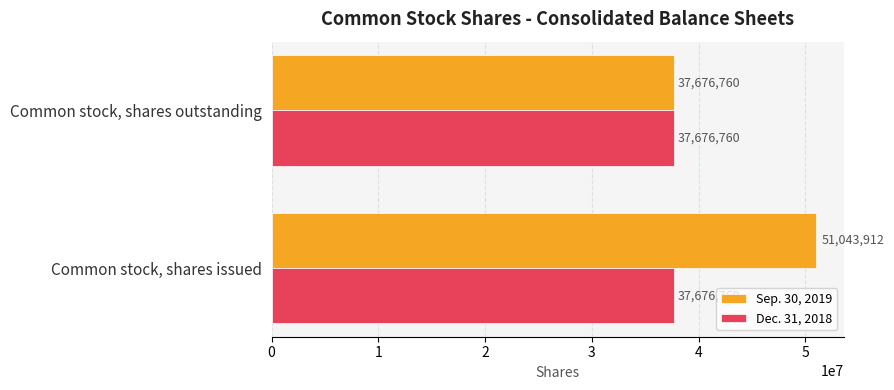

List the labels in order of Sep. 30, 2019 value, largest first.

Common stock, shares issued, Common stock, shares outstanding